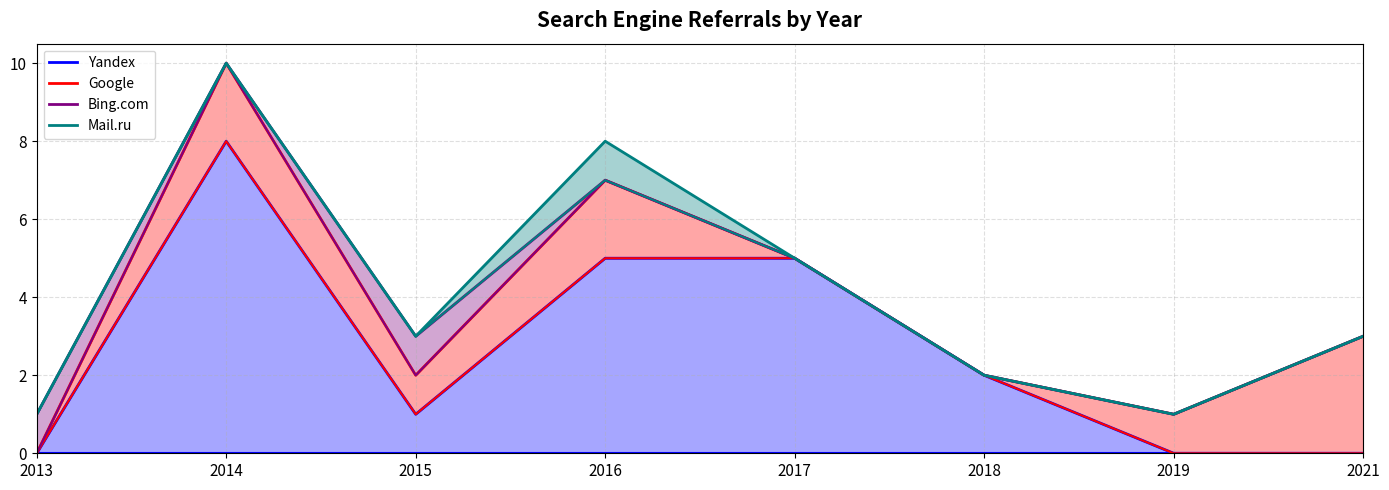

Is it true that Mail.ru equals 3 at 2021?

True